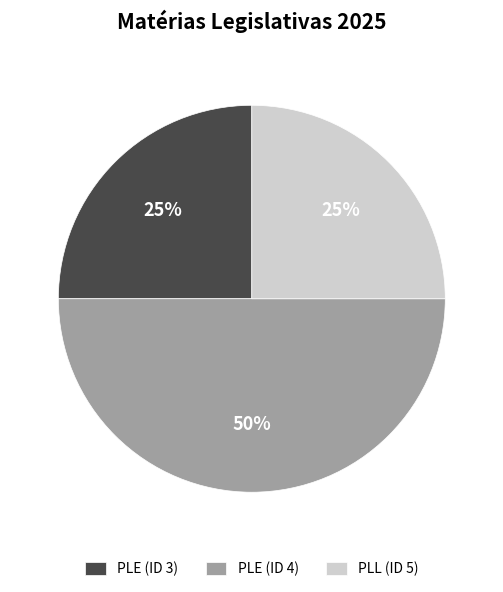

Is it true that PLE (ID 3) is 13% of the pie?

False